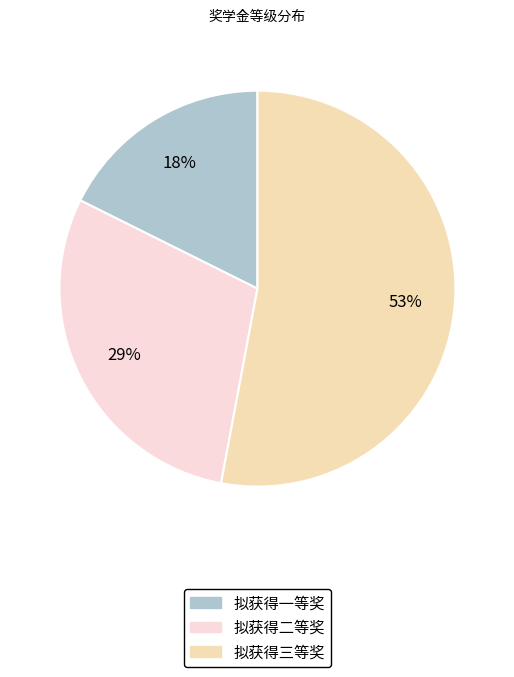

How many slices are in this pie chart?

3